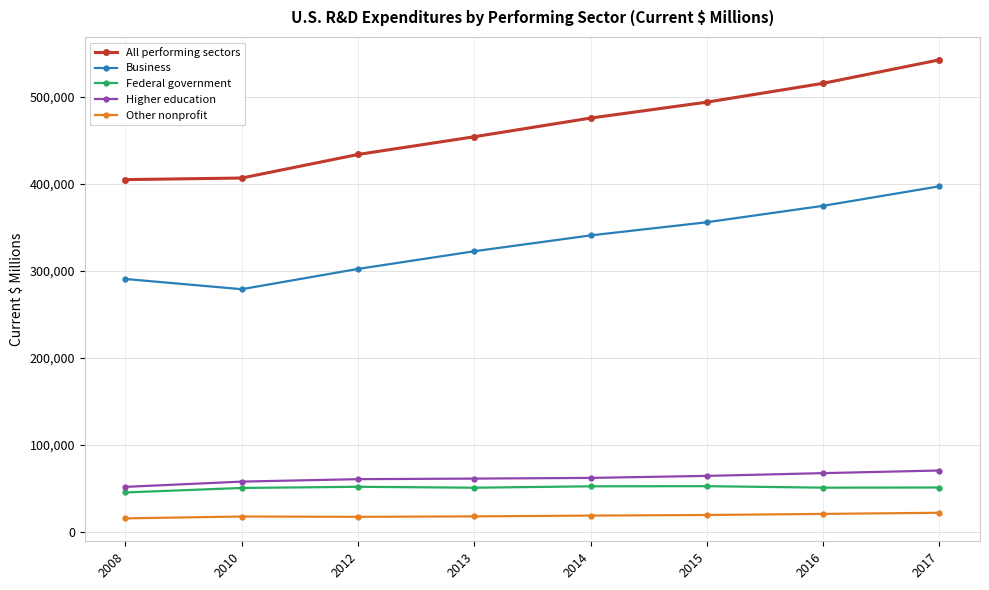

What is the difference between the Higher education values at 2017 and 2014?

8480